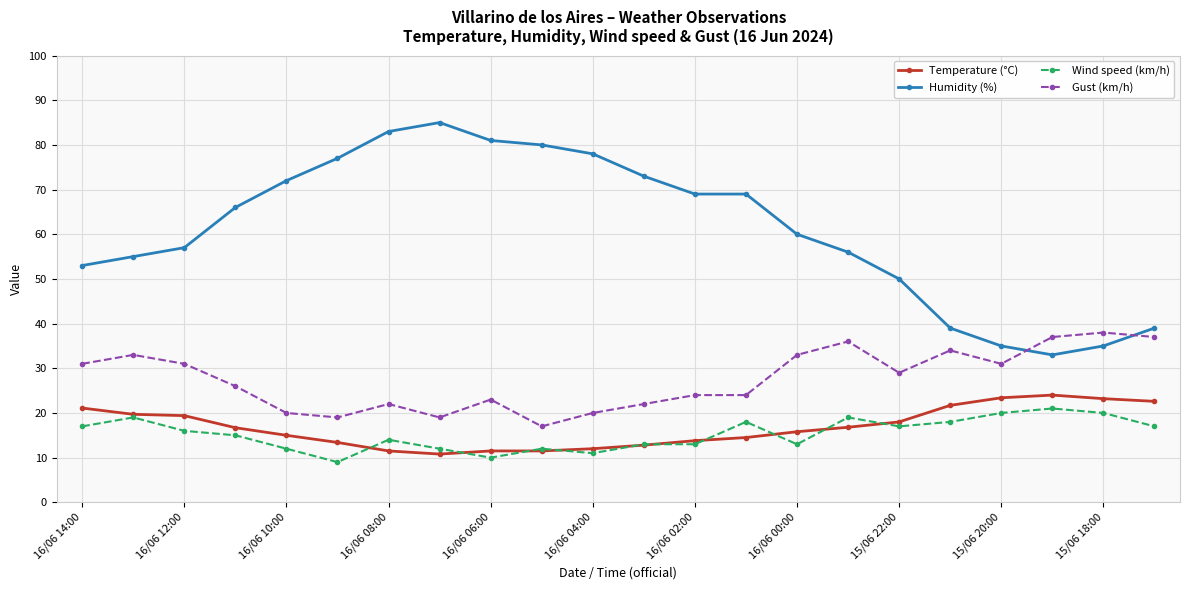

True or false: Wind speed (km/h) and Gust (km/h) intersect in this chart.

False